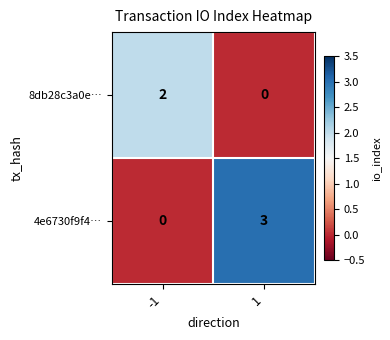

Rank the series at -1 from highest to lowest value.

8db28c3a0e…, 4e6730f9f4…